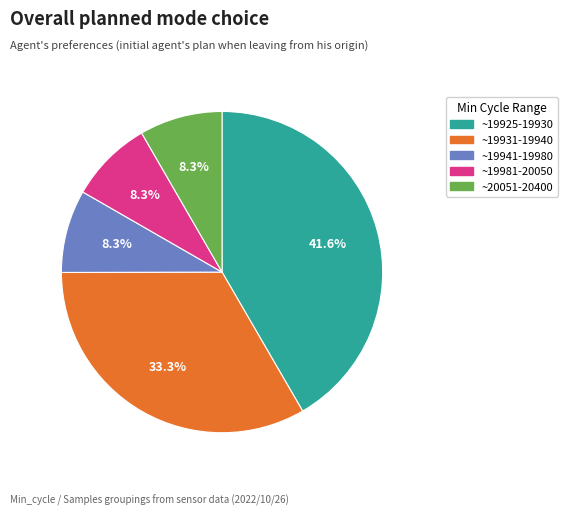

Count the number of slices in the pie.

5